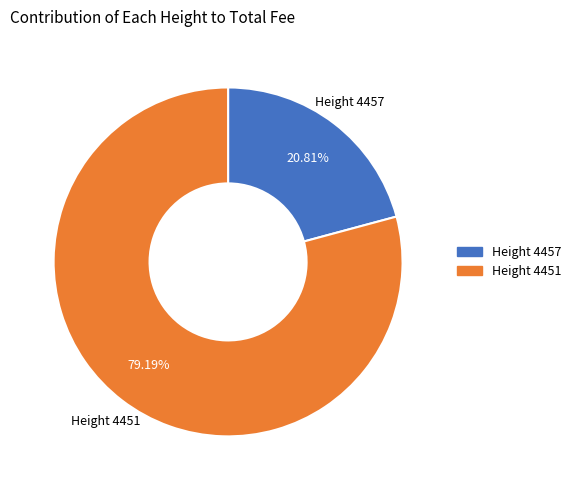

Between Height 4457 and Height 4451, which is larger?

Height 4451